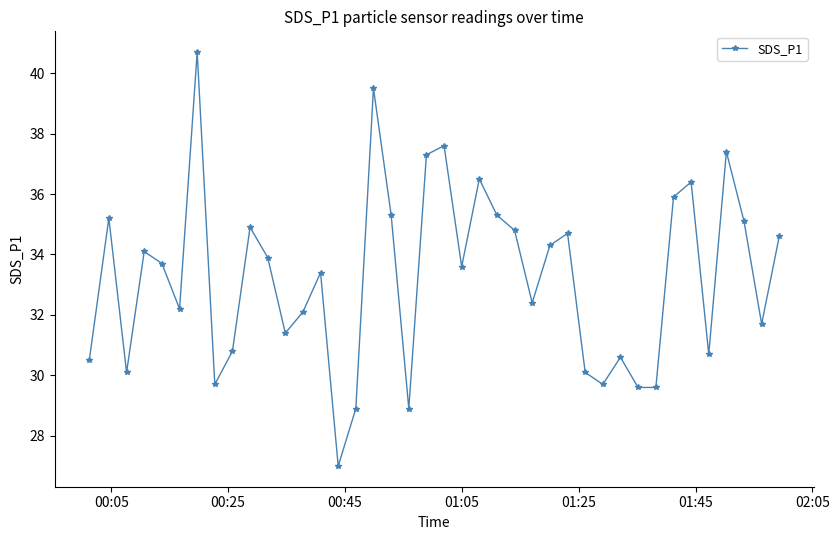

What is the maximum value shown in the chart?

40.7